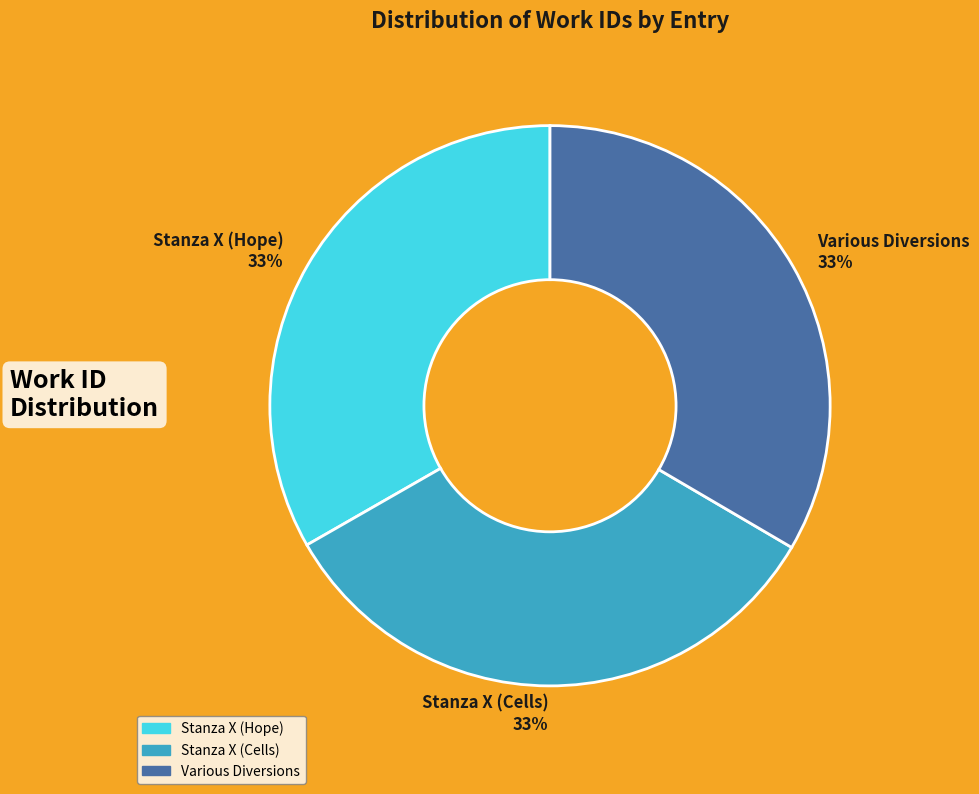

What percentage is the Stanza X (Cells) slice, to the nearest percent?

33%